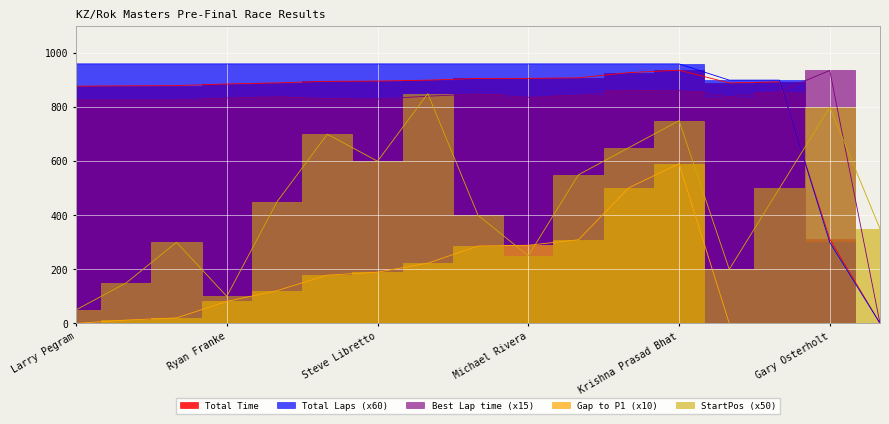

After their last crossing, which series has the higher values: StartPos or Total Laps?

StartPos